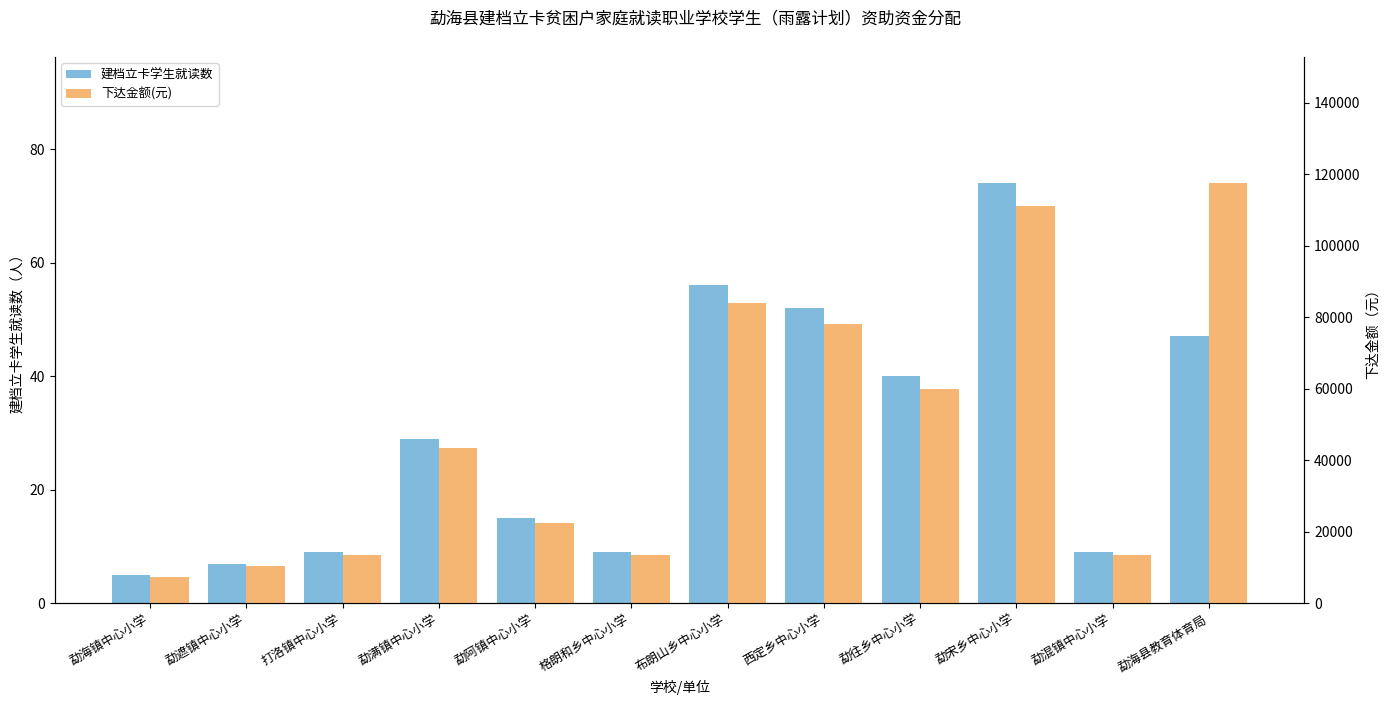

What is the approximate value of 建档立卡学生就读数 at 勐海县教育体育局, to the nearest 10?

50